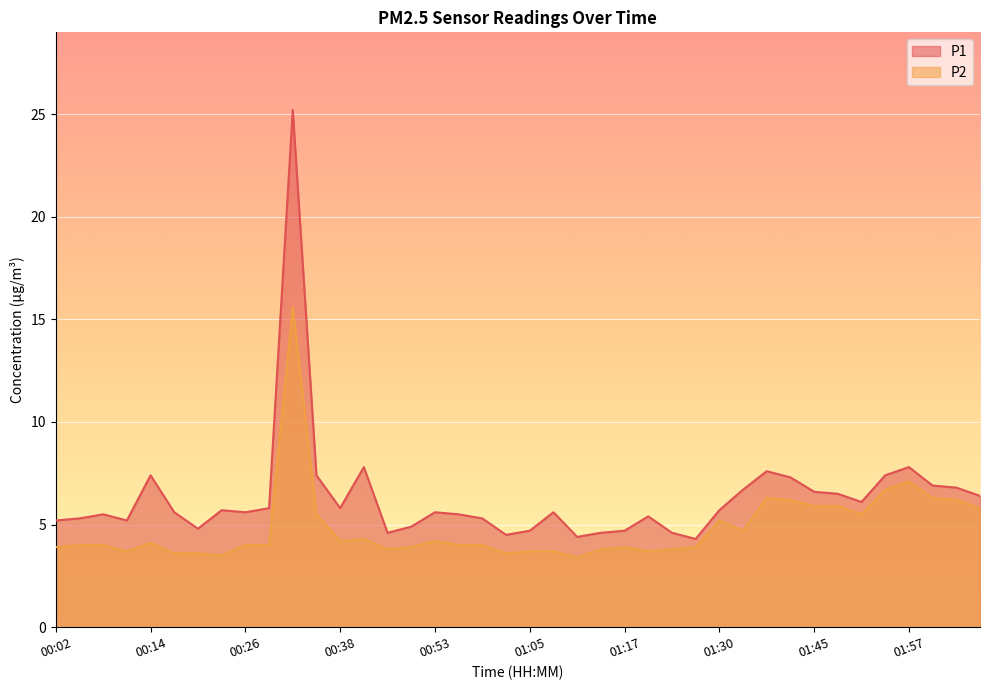

What is the value of the P2 point at the 28th from the left?

3.9